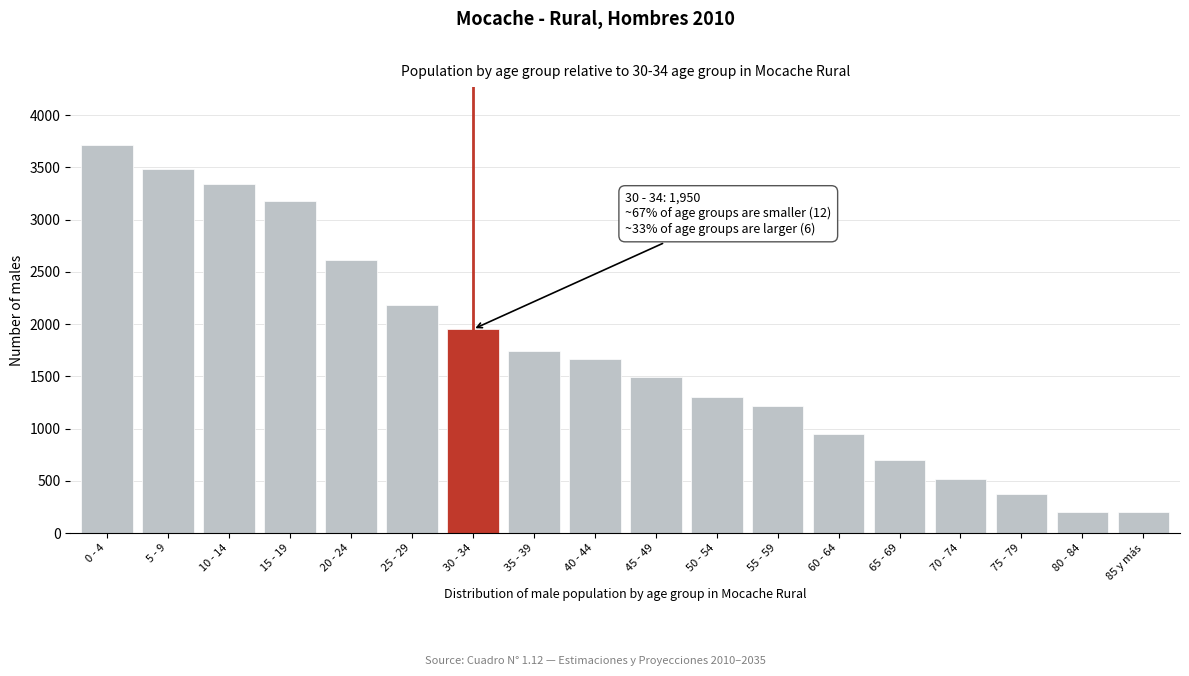

At which category does the chart reach its peak across all series?

0 - 4